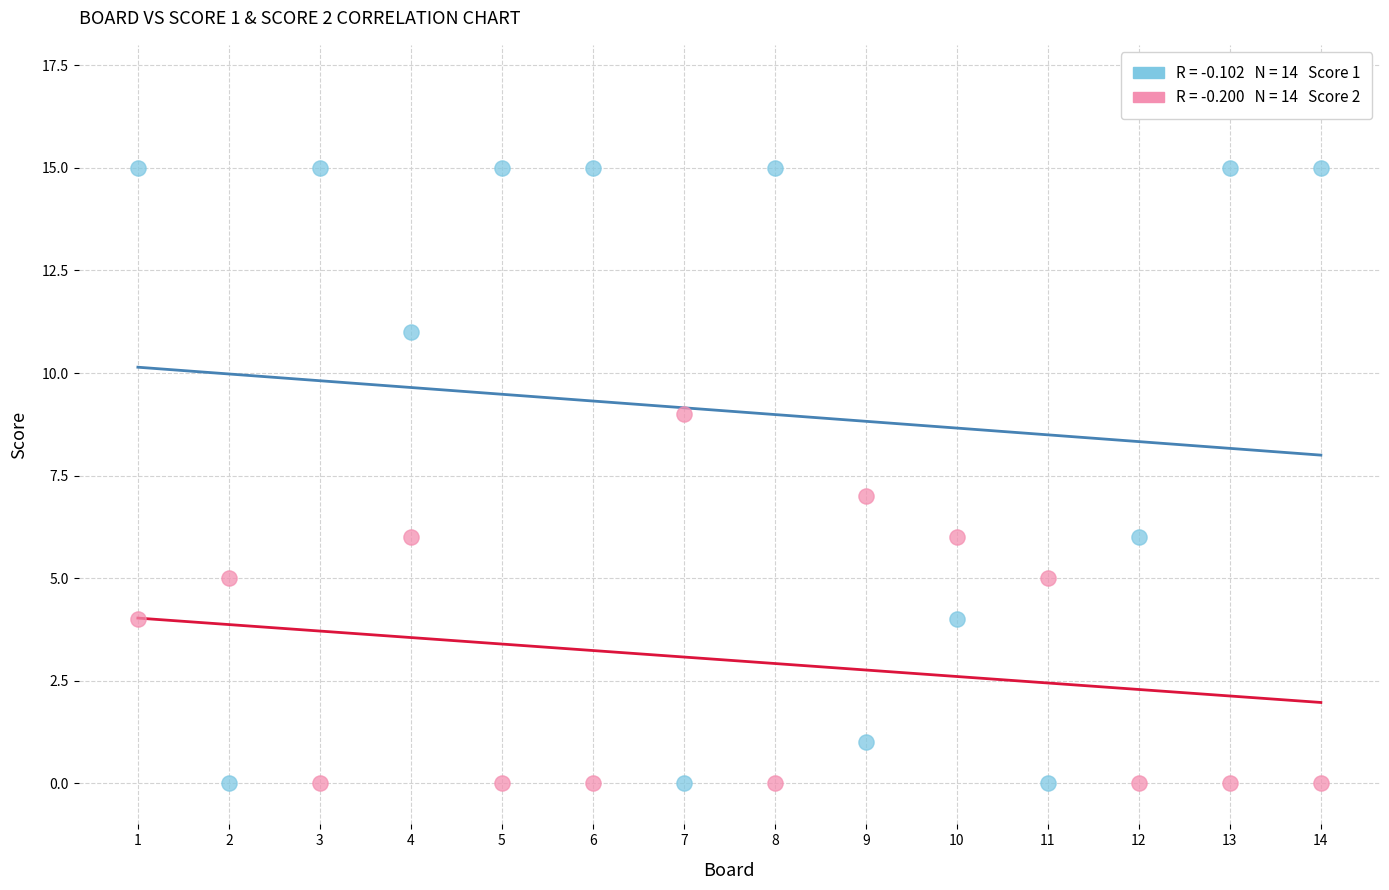

Across all data points, what is the range of X values (max minus min)?

13